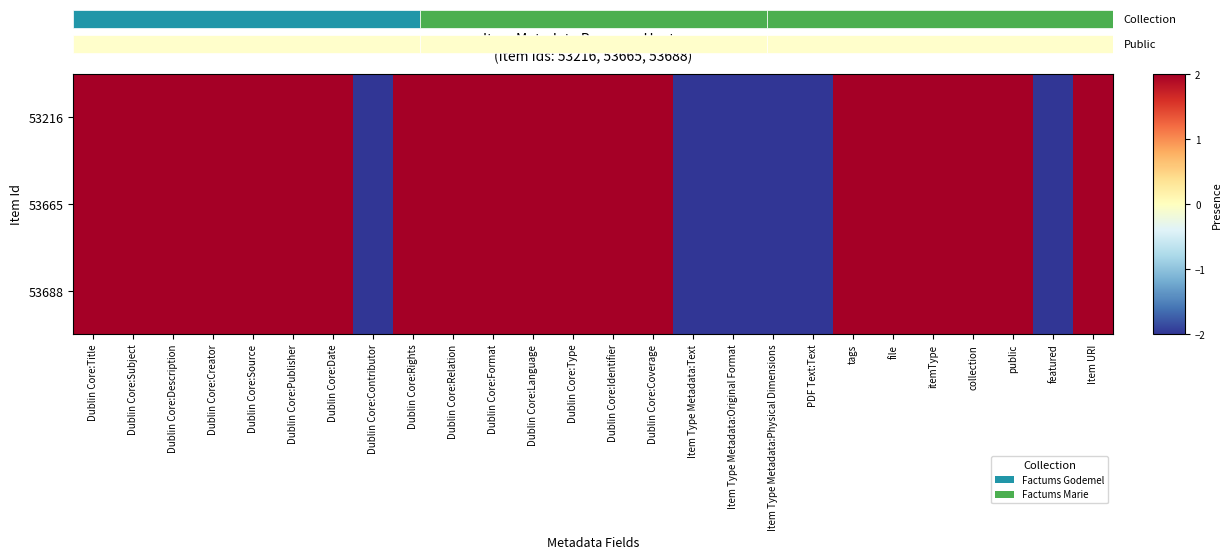

What is the sum of all 53216 values?

28